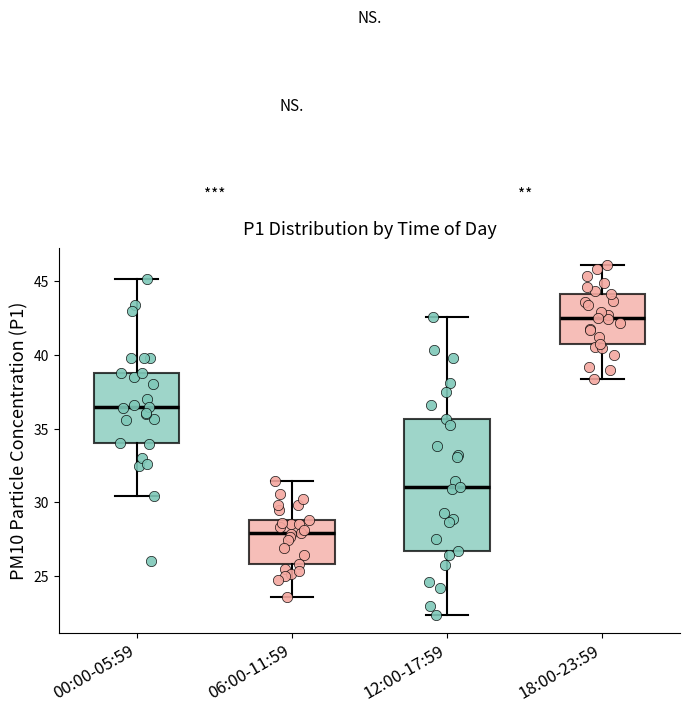

Reading left to right, transcribe this box plot: for each box, give where its median line is, the range the box spans, and where its two whiskers end, as read against the y-axis. The values are not printed on the chart, so give them approximately, as read against the axis.

00:00-05:59: median 36.5, box 34.0 to 39.0, whiskers 30.5 to 45.0
06:00-11:59: median 28.0, box 26.0 to 29.0, whiskers 23.5 to 31.5
12:00-17:59: median 31.0, box 26.5 to 35.5, whiskers 22.5 to 42.5
18:00-23:59: median 42.5, box 41.0 to 44.0, whiskers 38.5 to 46.0